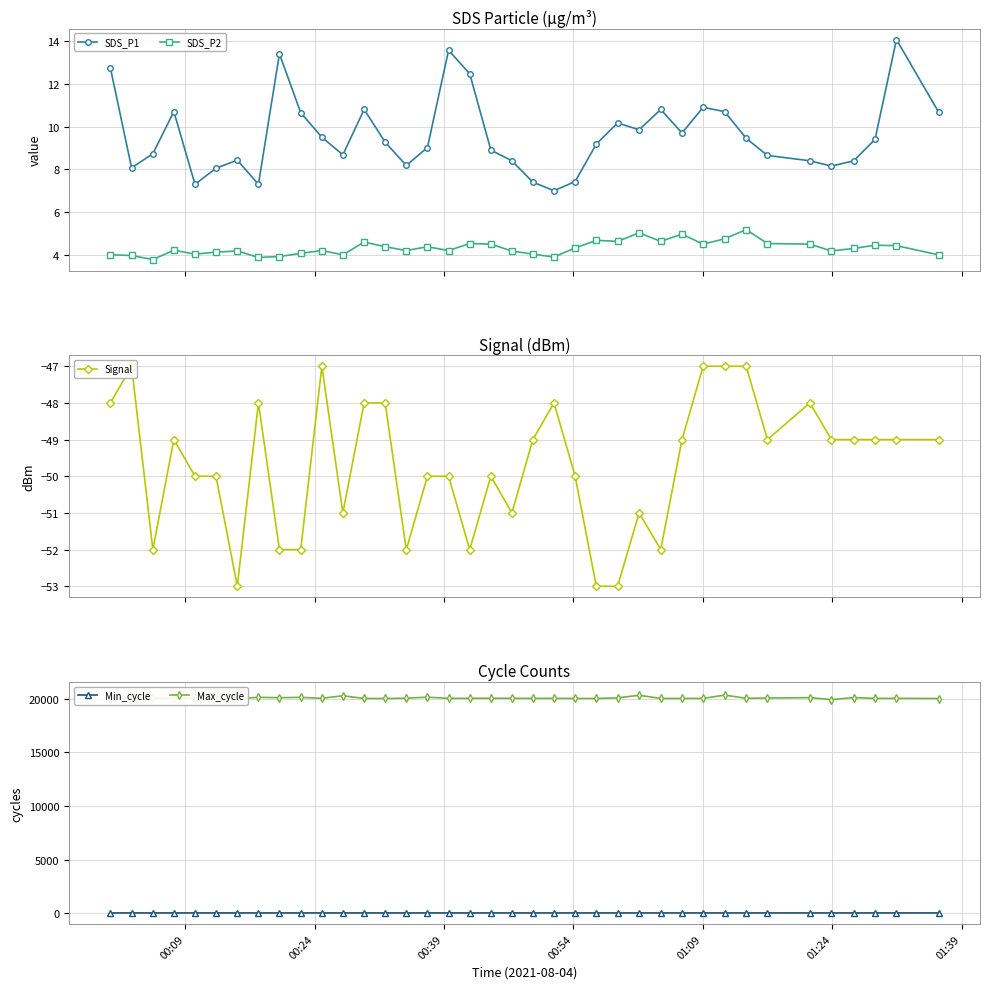

What is the value of the Max_cycle point at the 31st from the left?

20045.0